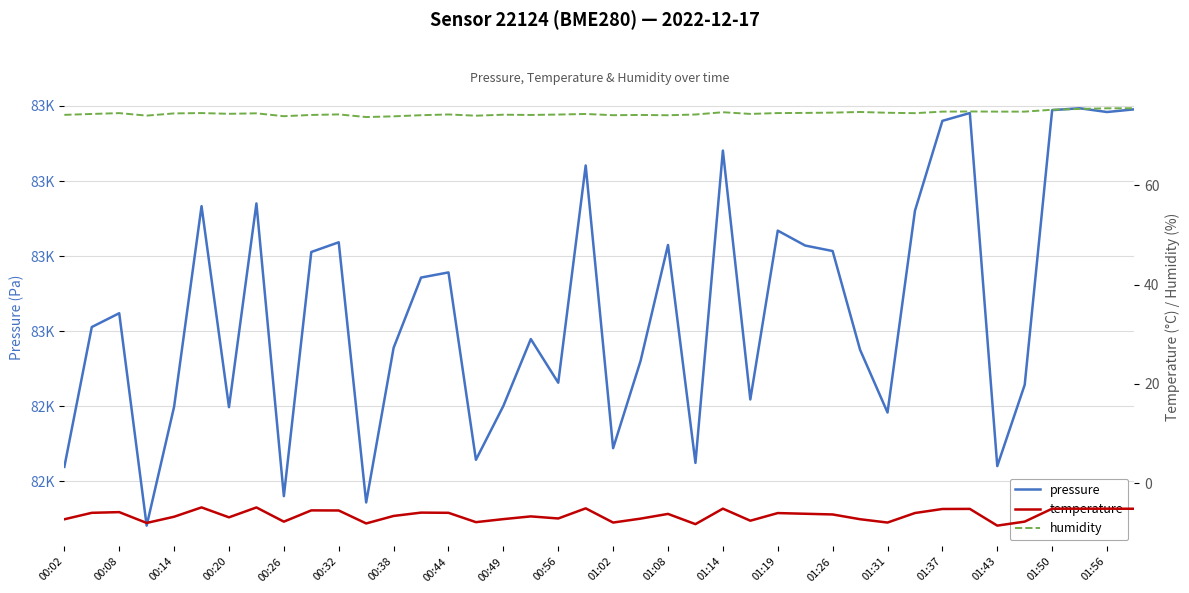

True or false: pressure and temperature intersect in this chart.

False